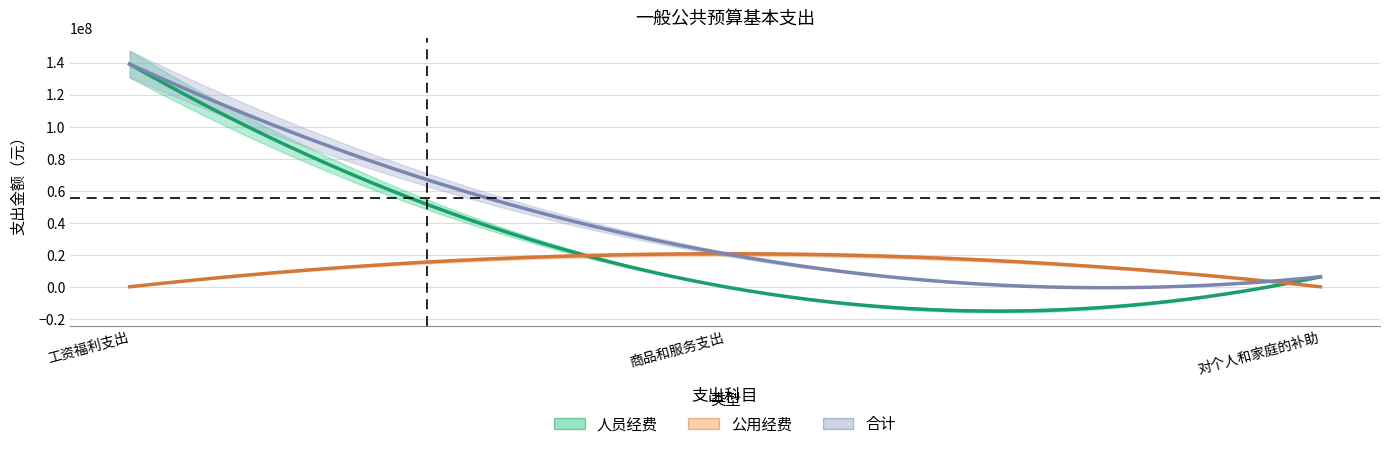

Rank the series by their maximum value, from highest to lowest.

合计, 人员经费, 公用经费